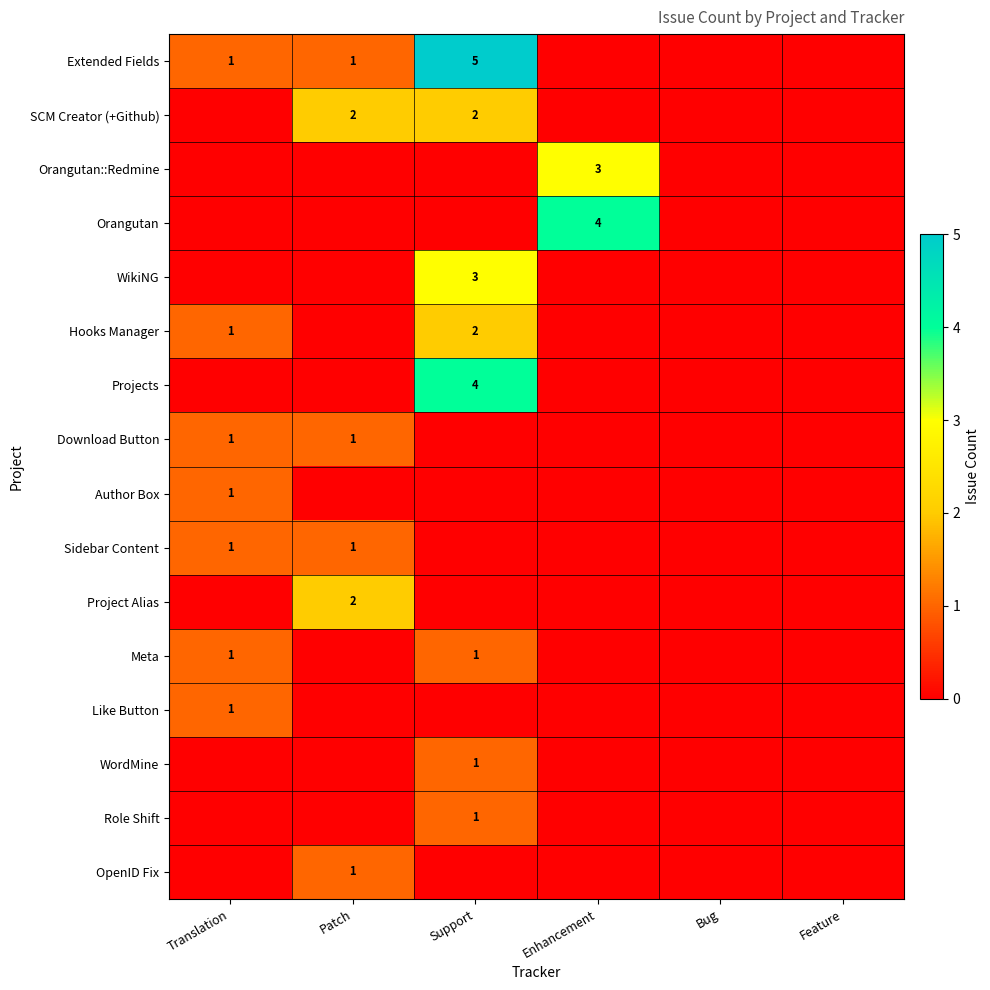

Is it true that Like Button equals 1 at Translation?

True